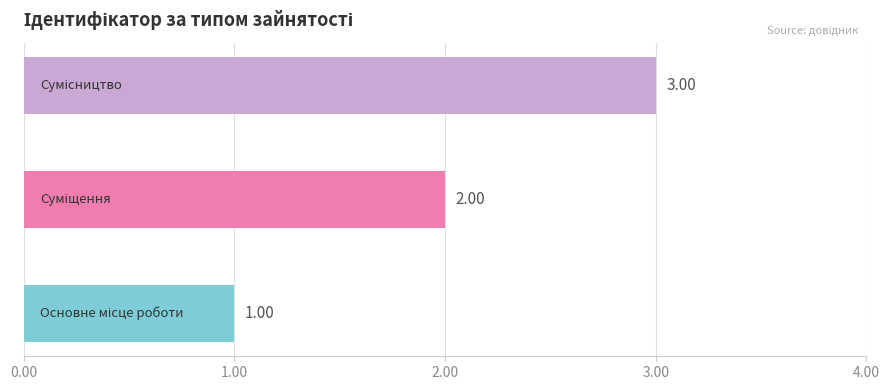

What is the sum of all values?

6